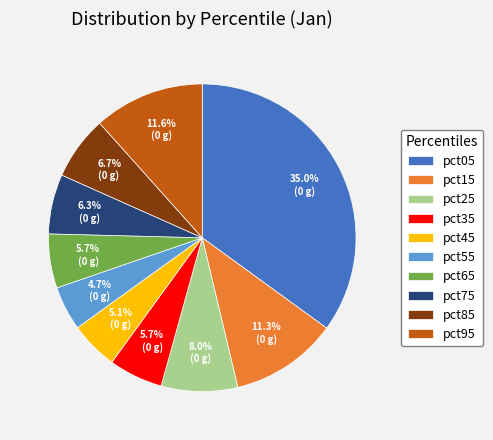

True or false: pct45 accounts for 5% of the total.

True